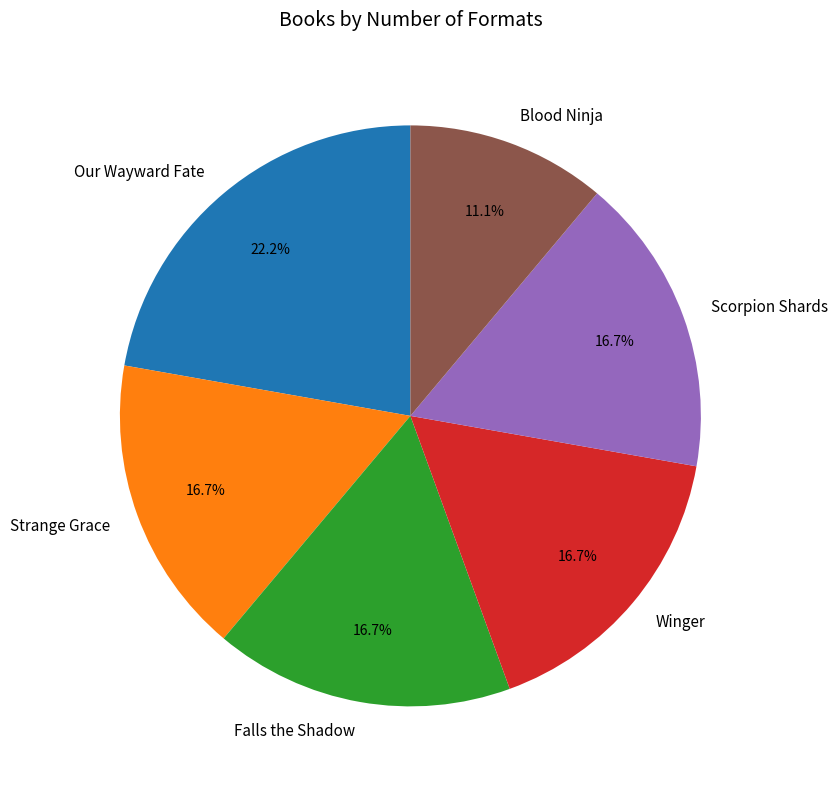

Is the sum of Falls the Shadow and Winger greater than half?

No